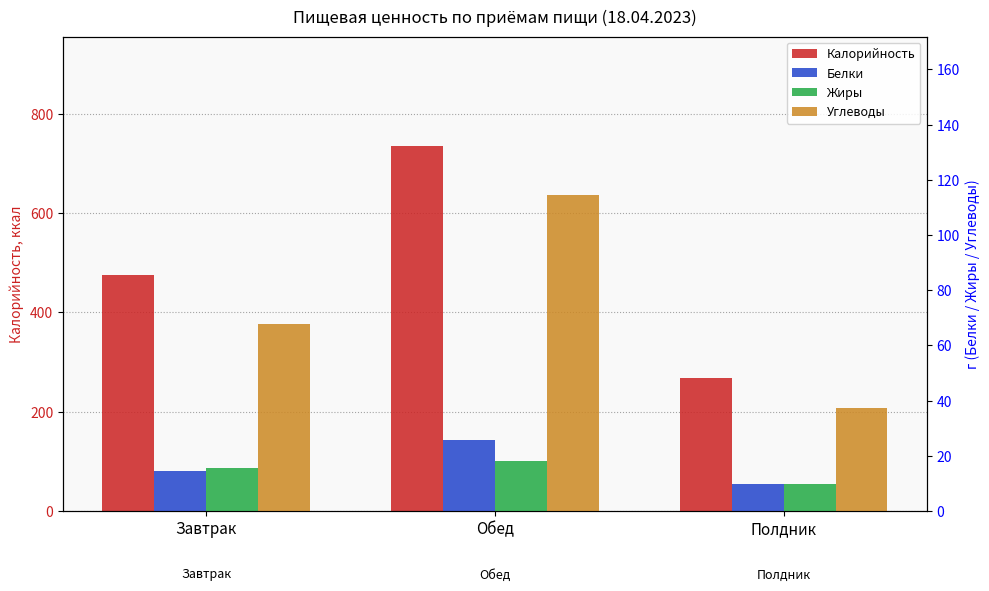

At which label is Калорийность closest to 501?

Завтрак